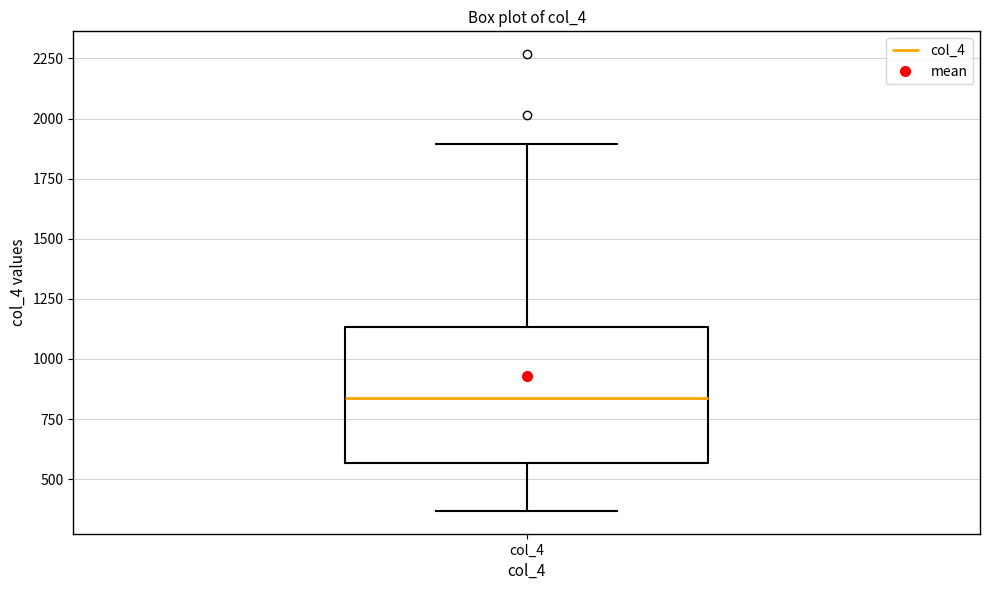

Where does the upper whisker of the box for col_4 end on the y-axis? The values are not printed on the chart, so give them approximately, as read against the axis.

1900